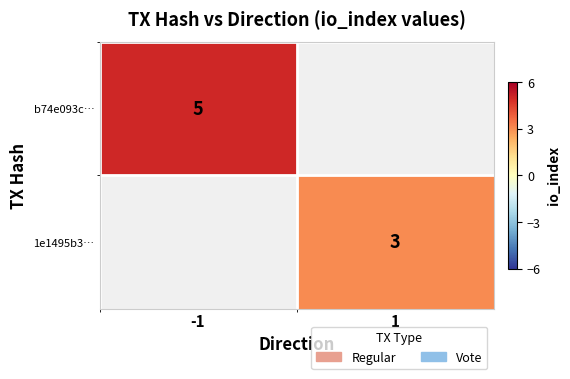

Is it true that b74e093c… equals 9 at -1?

False